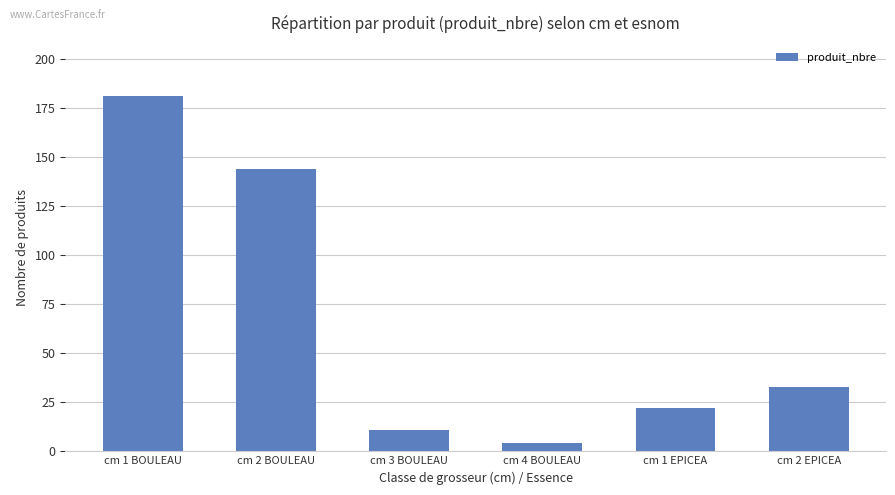

Reading right to left, extract all data points from this chart.

cm 2 EPICEA=33	cm 1 EPICEA=22	cm 4 BOULEAU=4	cm 3 BOULEAU=11	cm 2 BOULEAU=144	cm 1 BOULEAU=181